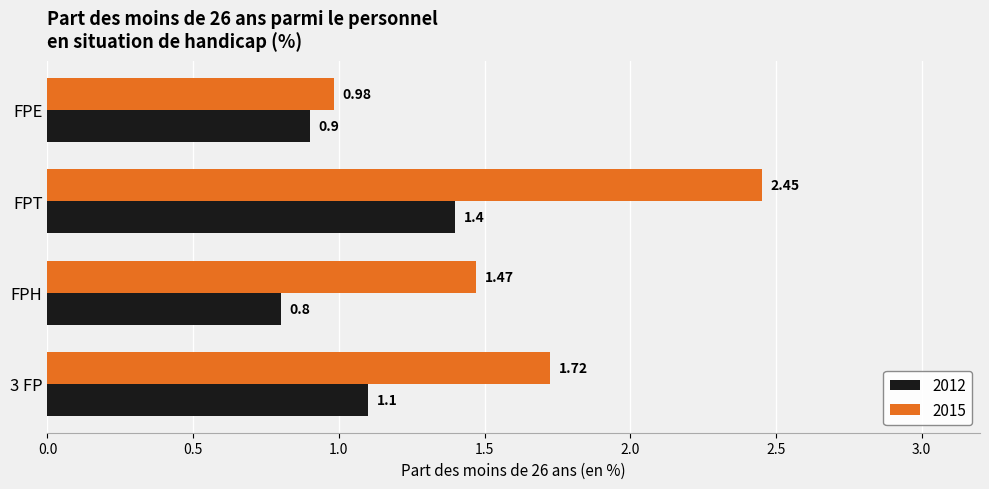

What is the total value across all series at FPH?

2.3